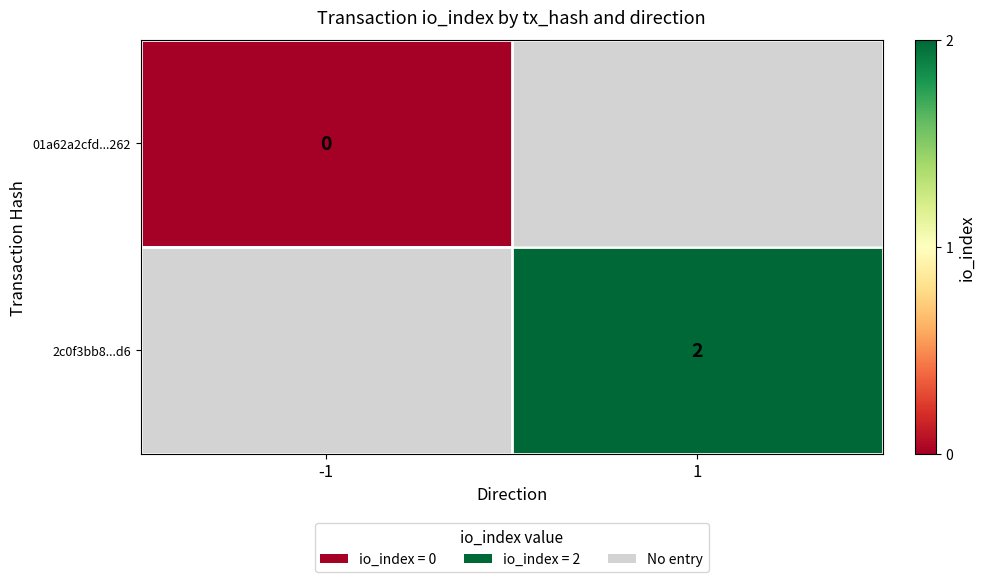

True or false: 2c0f3bb8...d6 has a value of 3 at 1.

False